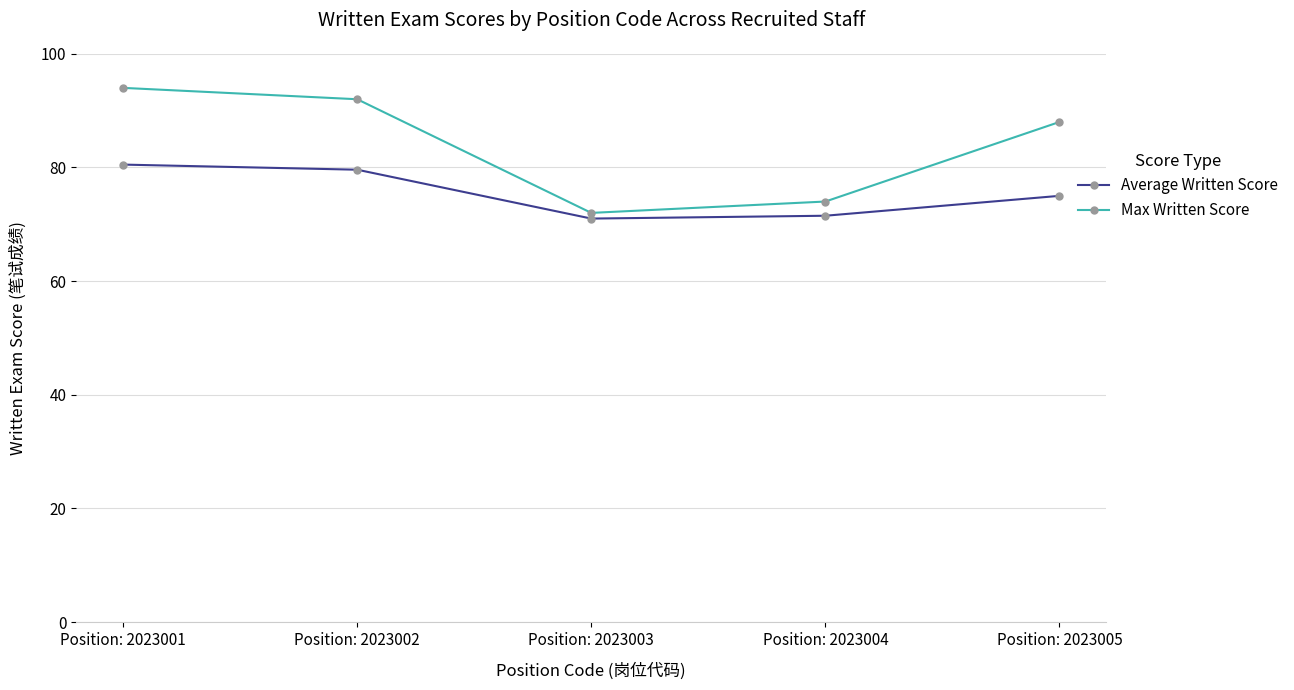

True or false: Average Written Score and Max Written Score intersect in this chart.

False